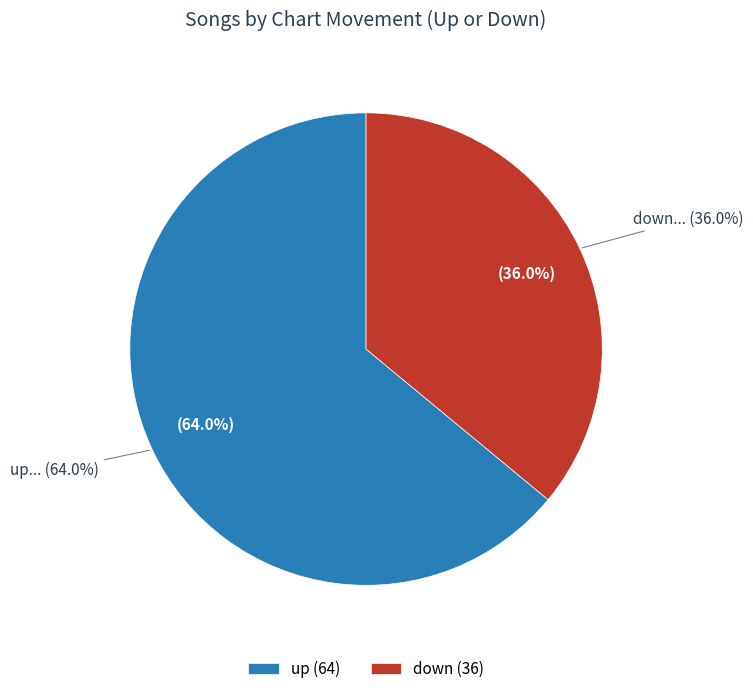

How many slices are in this pie chart?

2